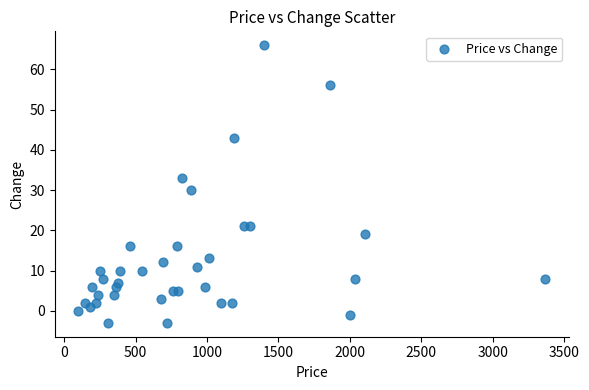

What Y value in the scatter plot is closest to 31?

30